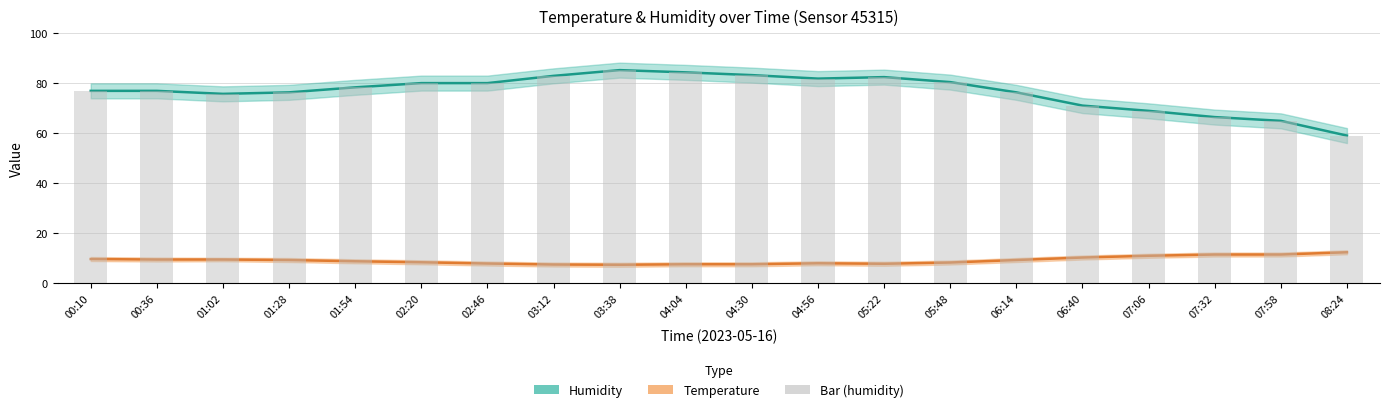

What is the difference between the Humidity (bar) values at 04:56 and 07:58?

16.9